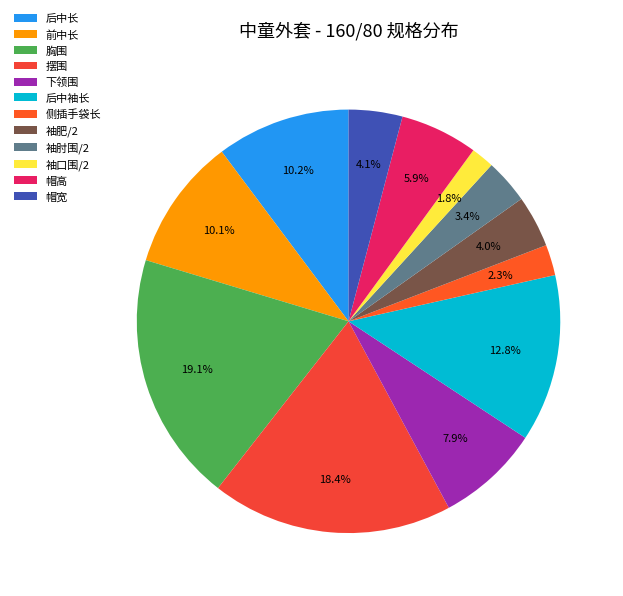

To the nearest percent, what is the difference between the largest and smallest slice percentages?

17%